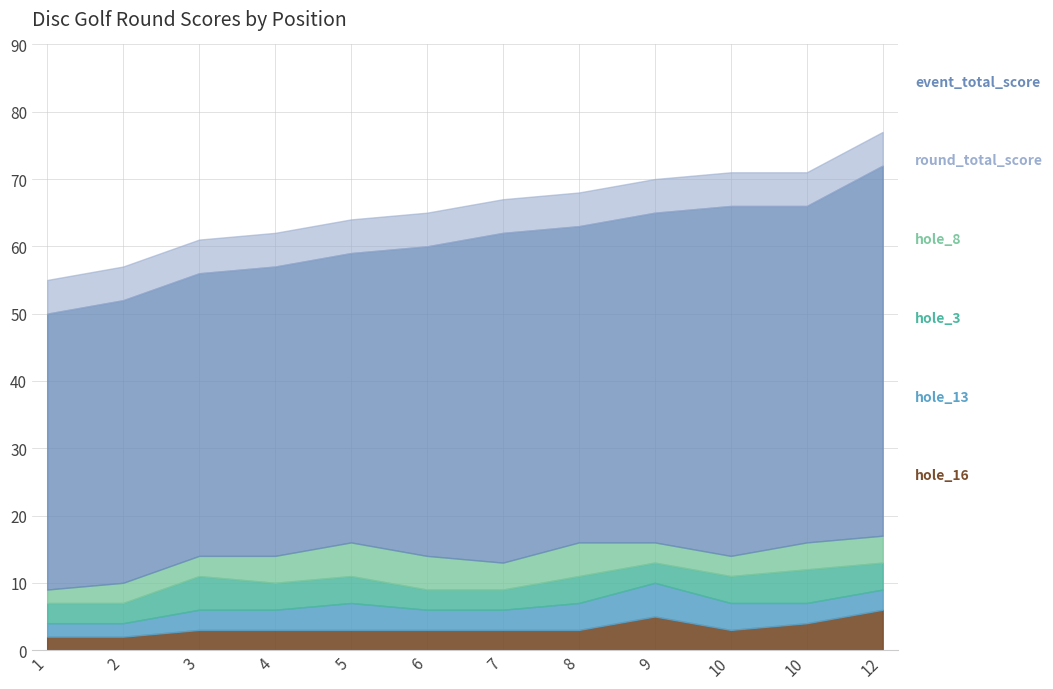

How many categories are shown in the chart?

12